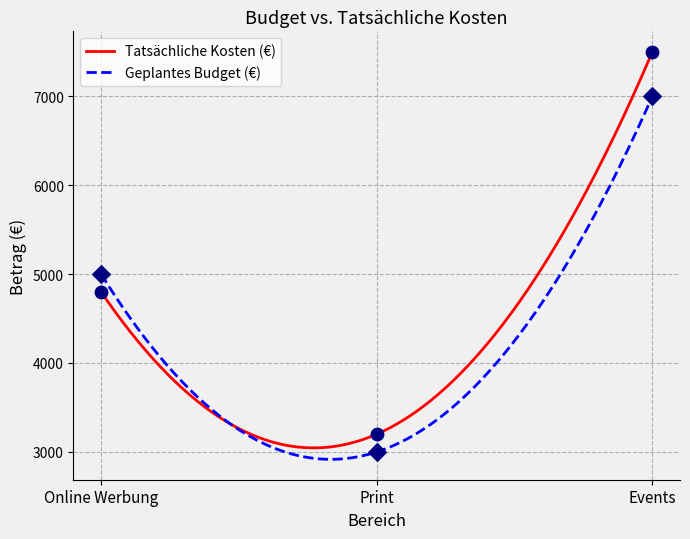

Which series has the largest total across all categories?

Tatsächliche Kosten (€)